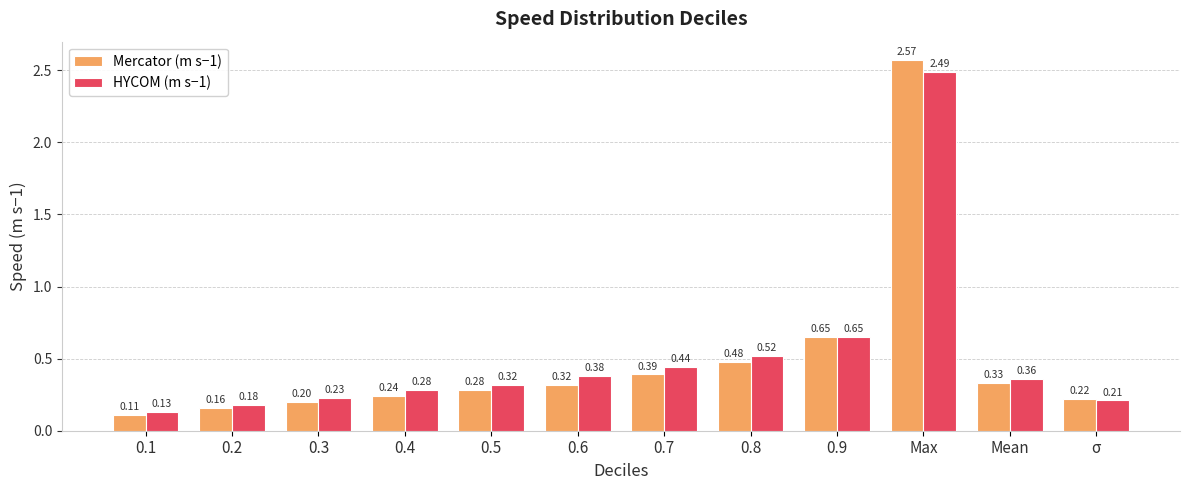

What are all the series names shown in the legend?

Mercator (m s−1), HYCOM (m s−1)